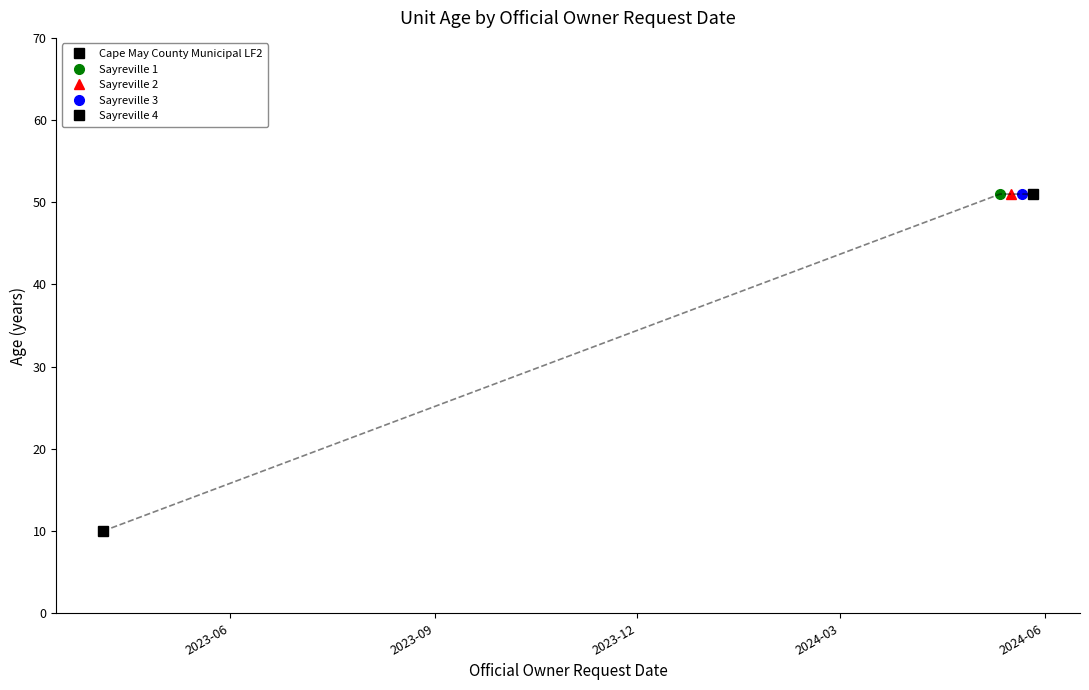

Rank the categories by value from highest to lowest.

Sayreville 1, Sayreville 2, Sayreville 3, Sayreville 4, Cape May County Municipal LF2